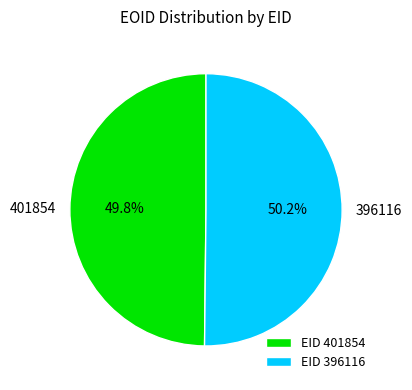

How many slices are in this pie chart?

2